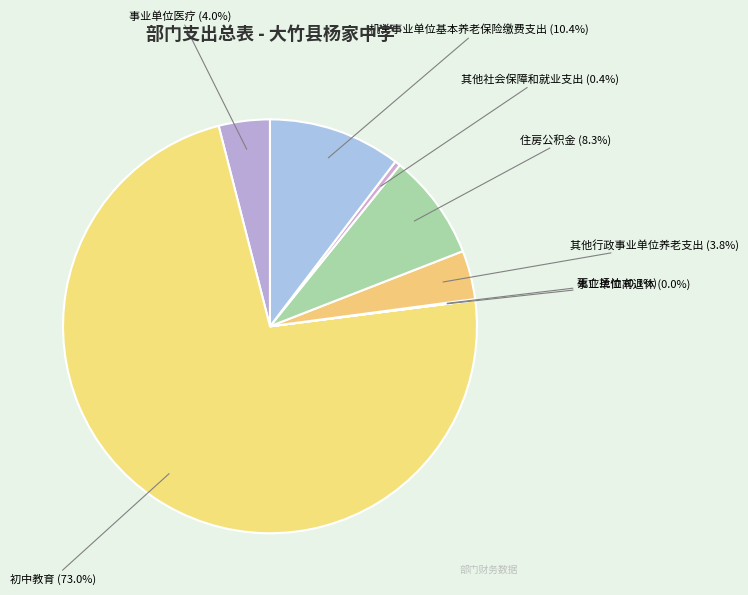

How many slices are in this pie chart?

8